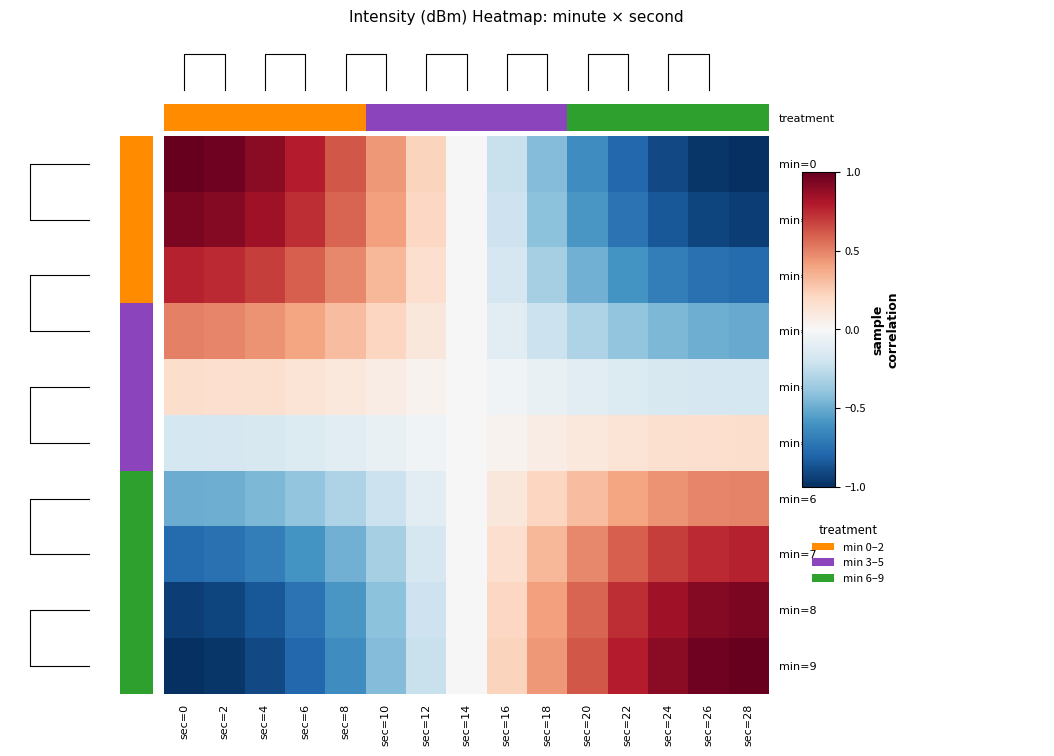

List the series in order of their peak value, highest first.

min=0, min=9, min=1, min=8, min=2, min=7, min=3, min=6, min=4, min=5